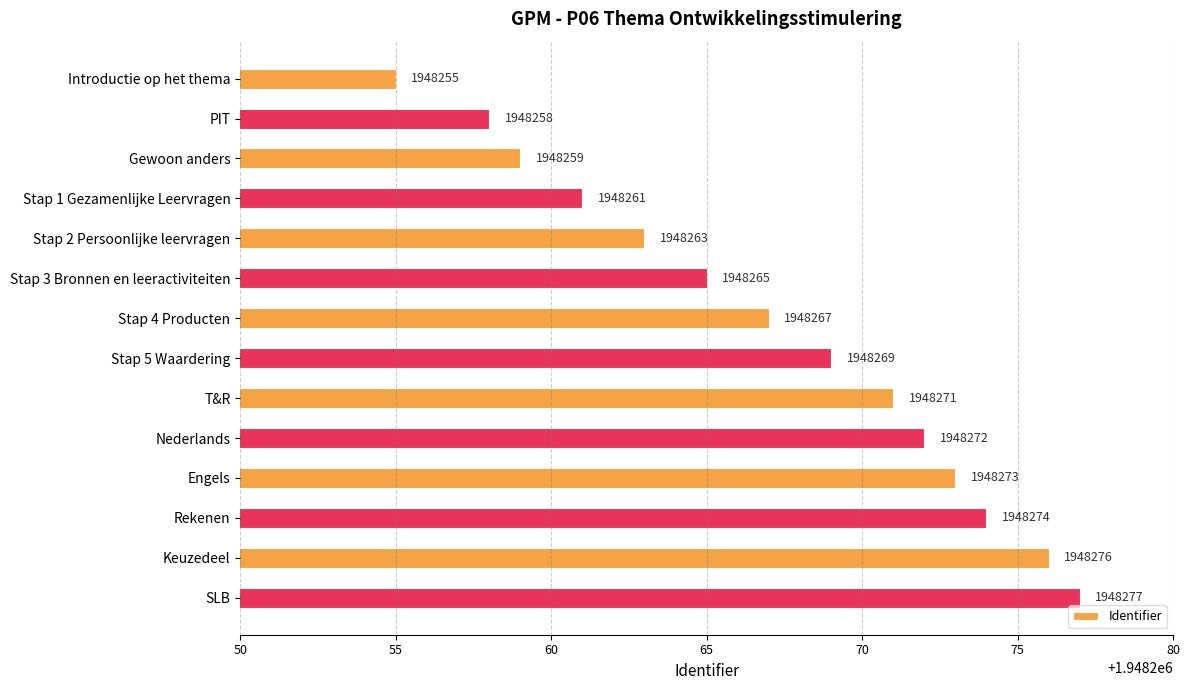

Which label corresponds to the largest value in the chart?

SLB